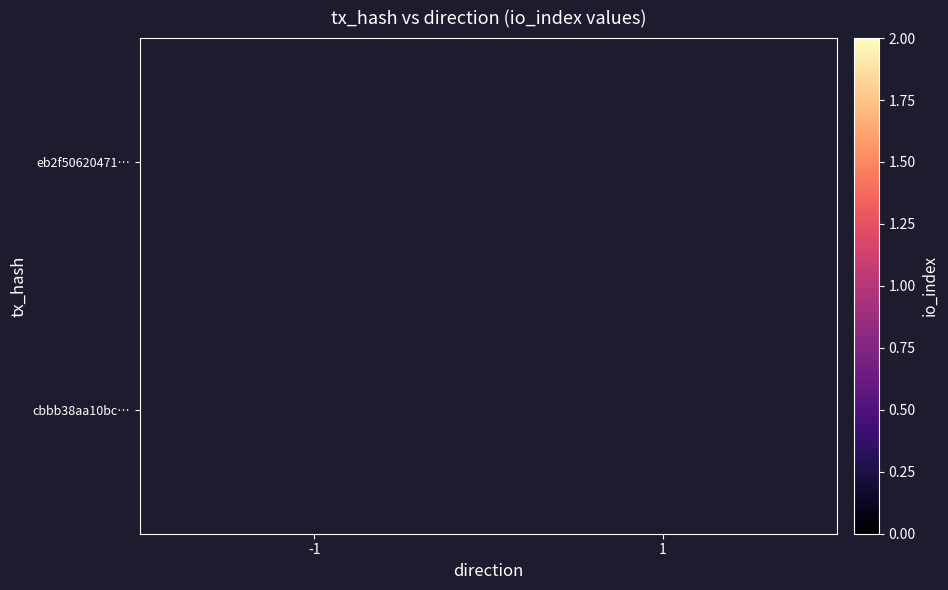

Which label corresponds to the largest value in the chart?

1